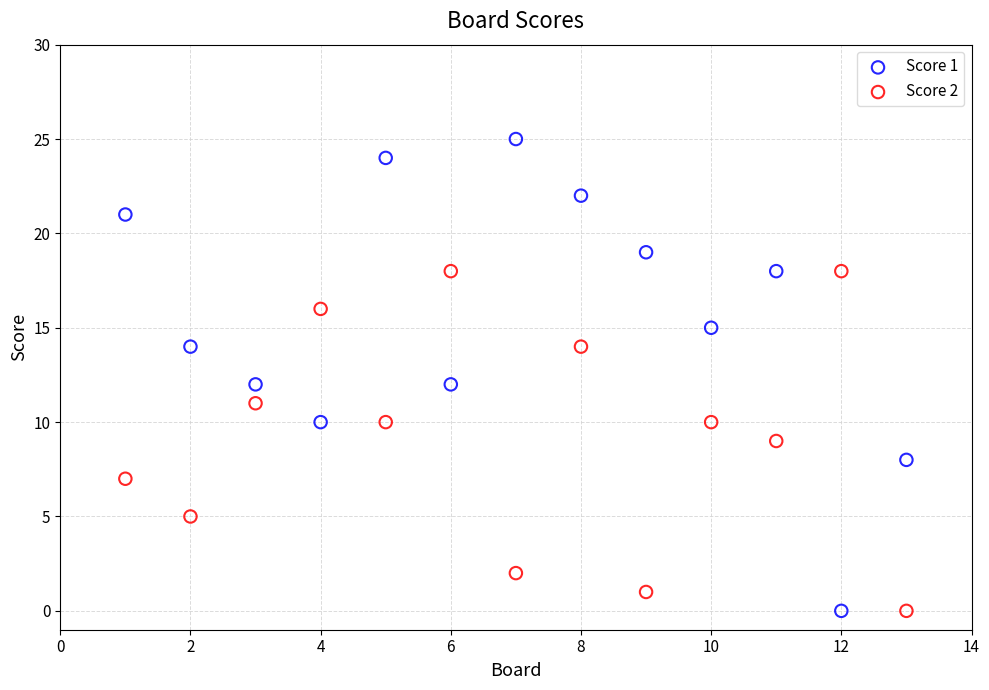

Across all data points, what is the range of X values (max minus min)?

12